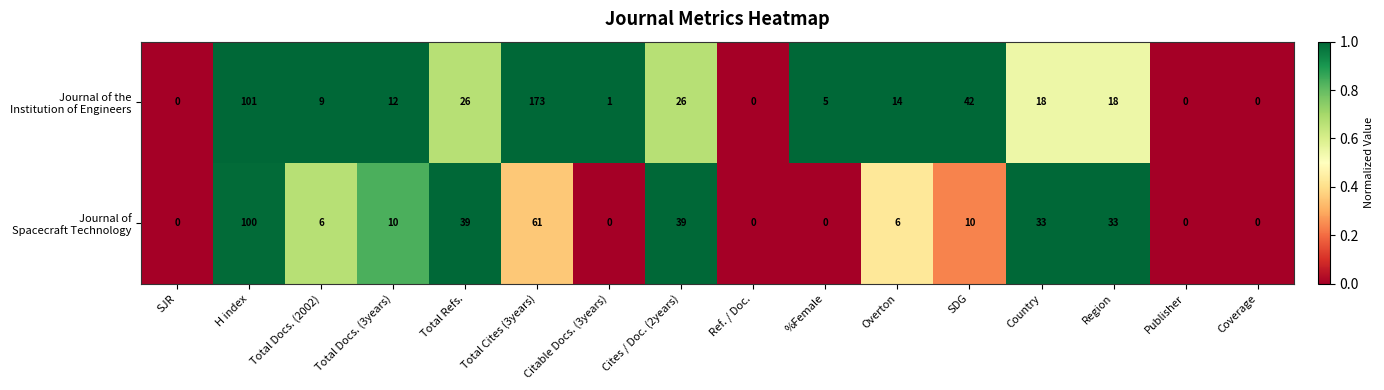

At which category is the sum across all series the highest?

Total Cites (3years)